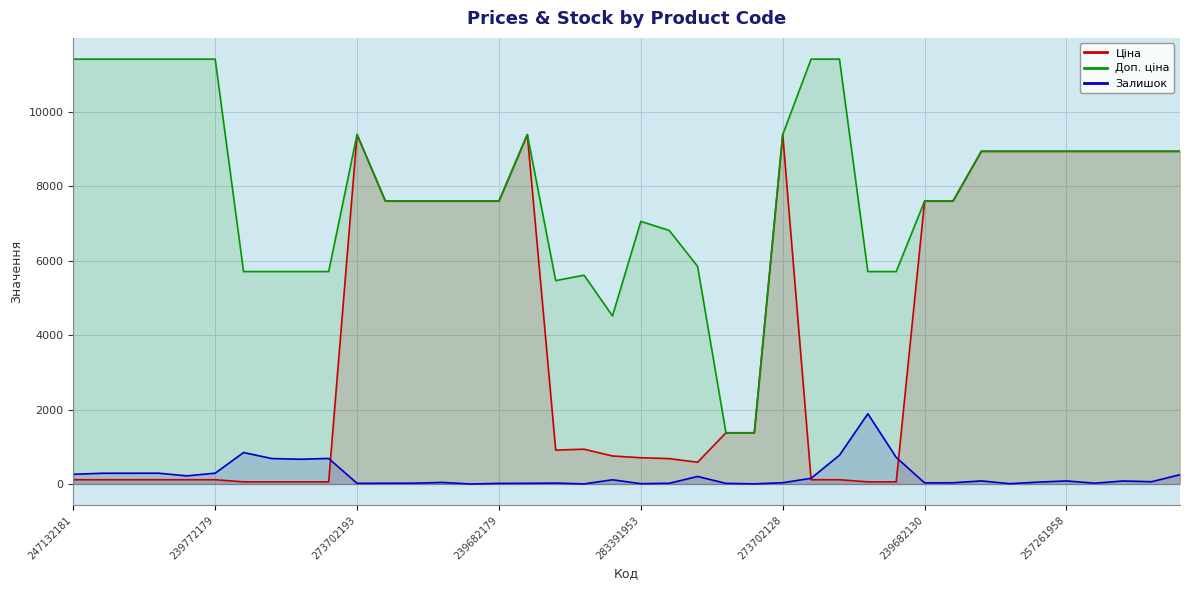

What is the difference between the Доп. ціна values at 26 and 18?

5802.8